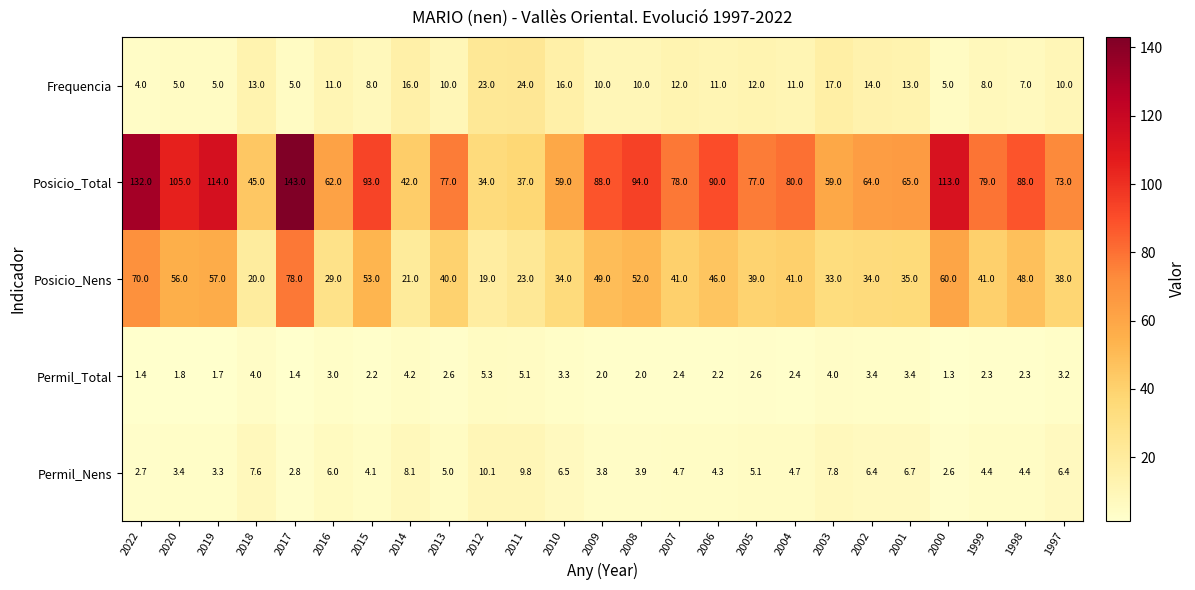

At which category is the sum across all series the highest?

2017